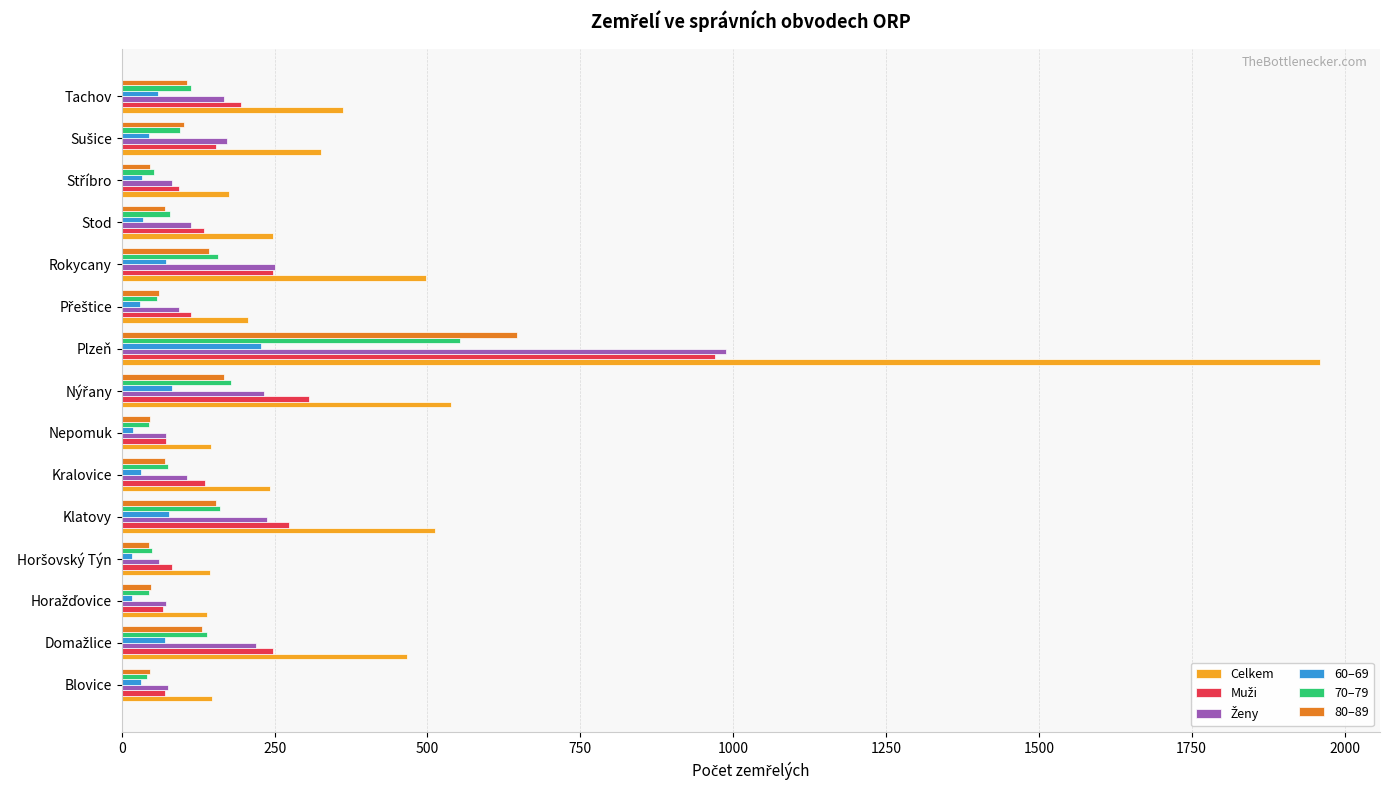

What is the difference between the highest and lowest values at Plzeň?

1732